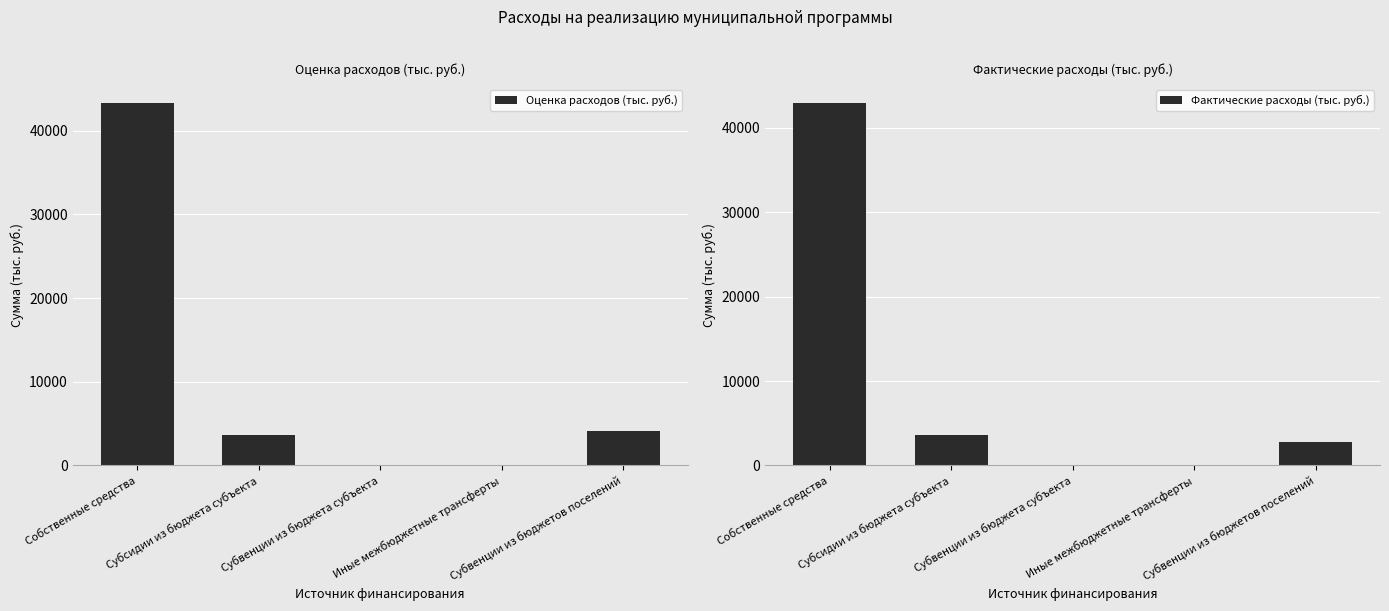

At which label is Фактические расходы (тыс. руб.) closest to 21475?

Субсидии из бюджета субъекта